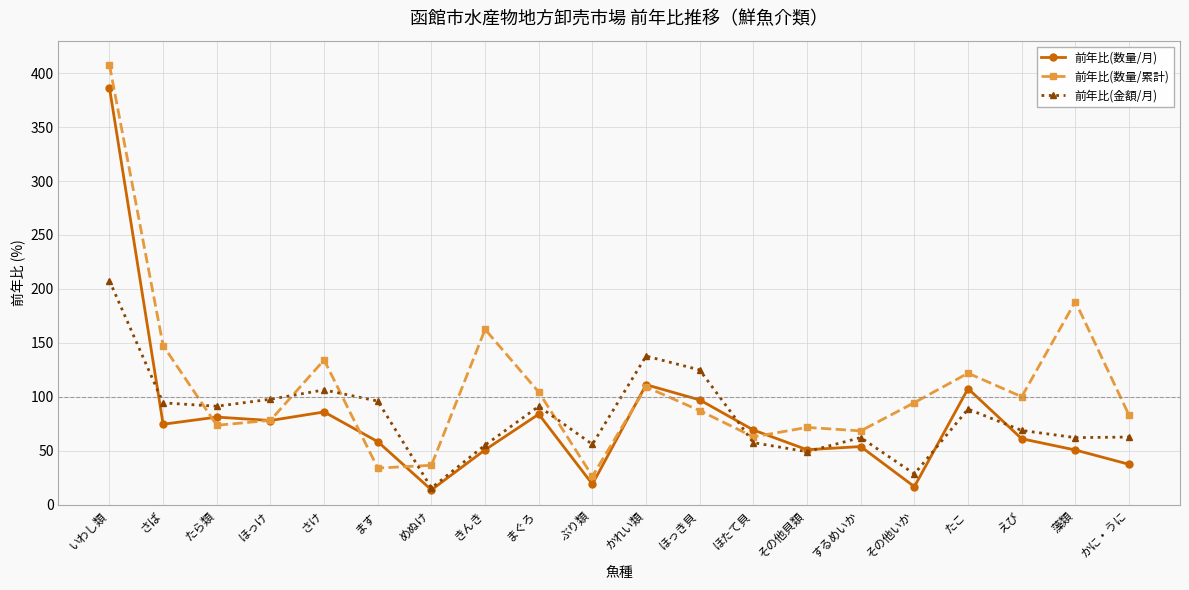

What is the spread (max minus min) of values at いわし類?

199.7